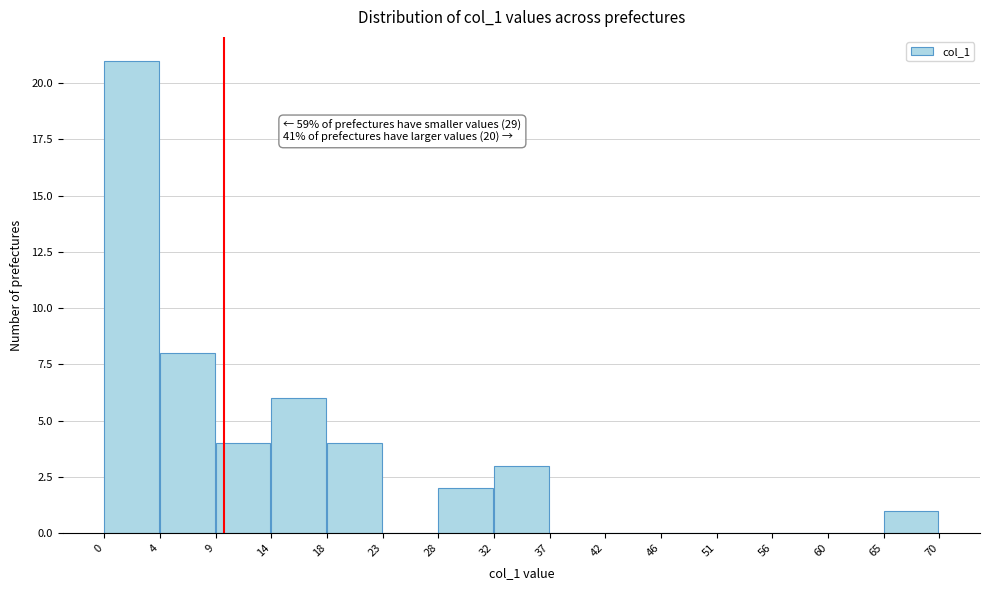

Which range on the x-axis has the tallest bar?

0 to 4